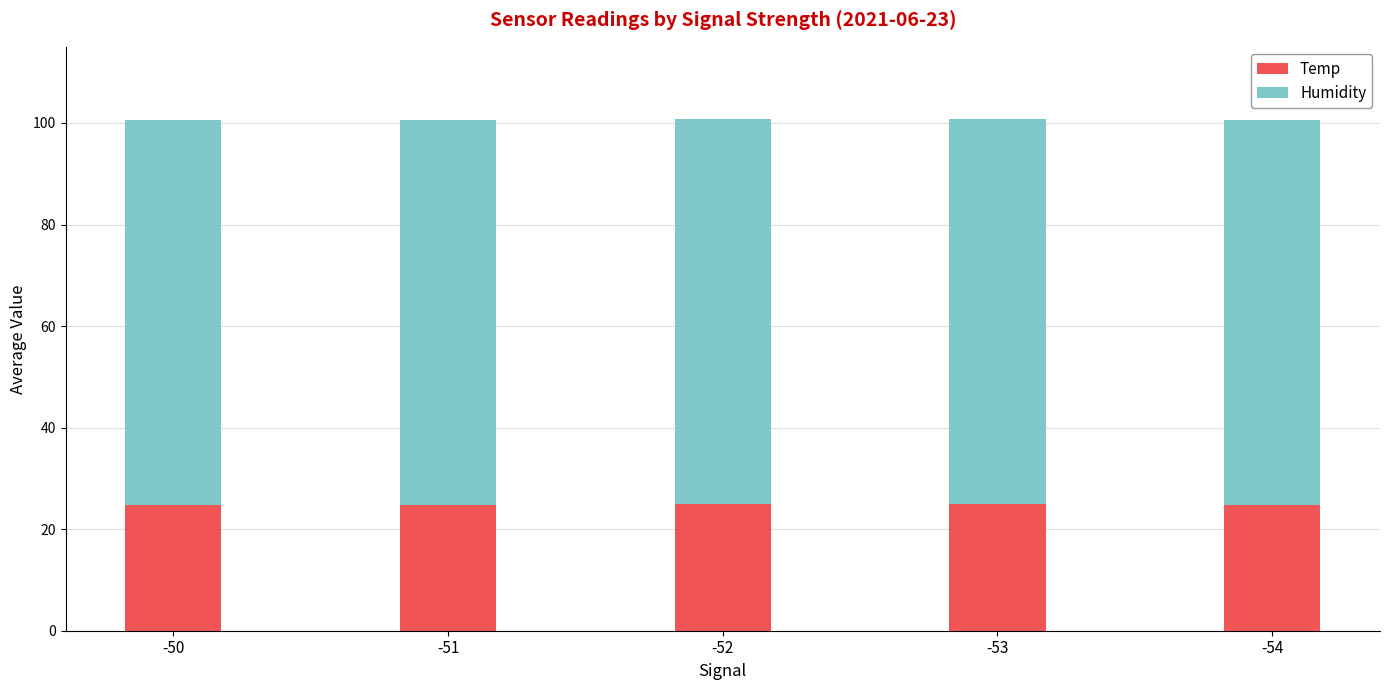

The value of Temp at -53 is 6.2. True or false?

False